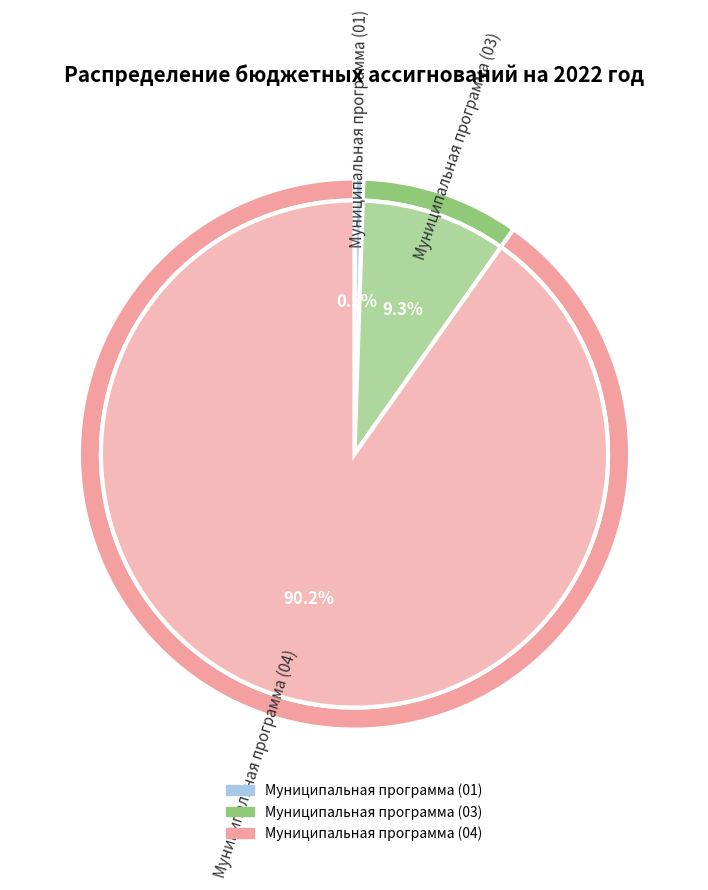

Does any single category account for the majority?

Yes